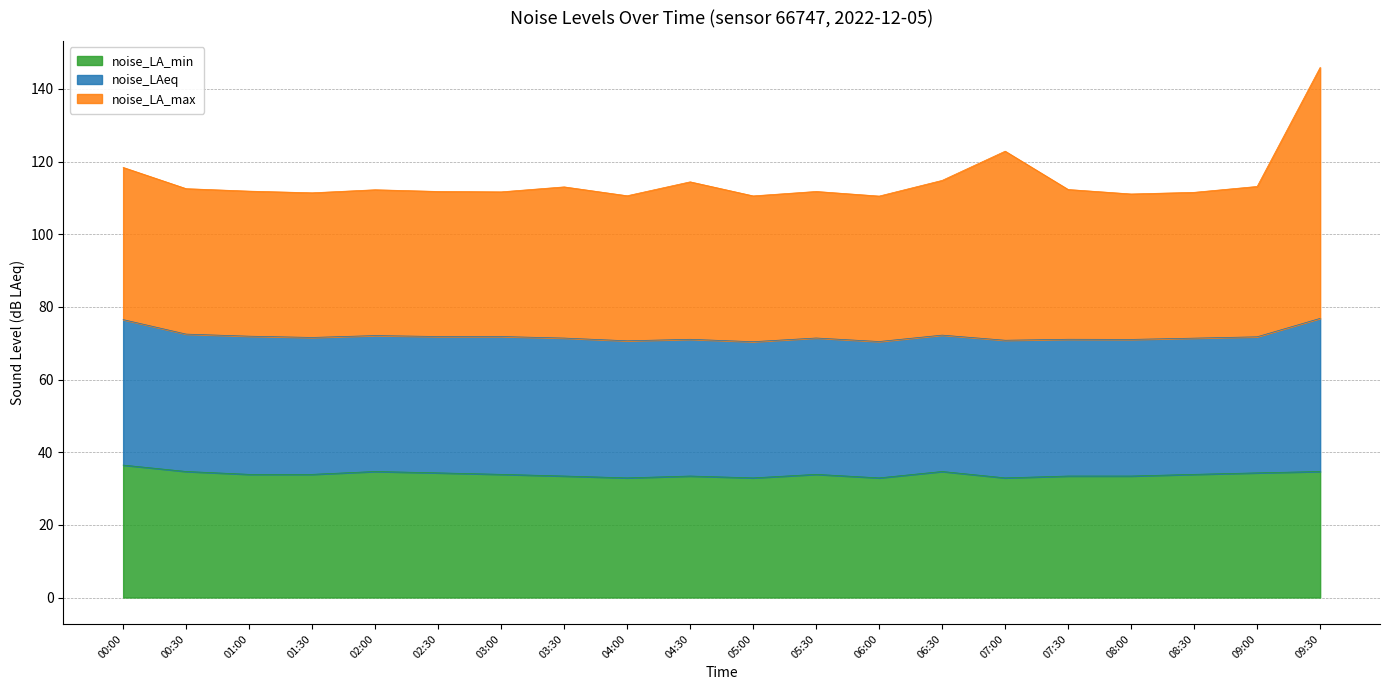

How many values in the noise_LA_max series exceed 112?

10